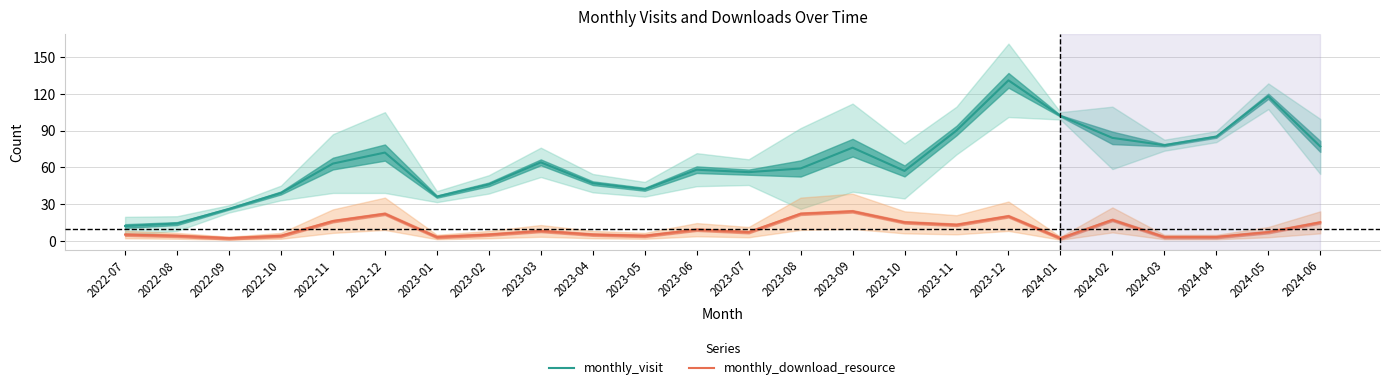

Which series has the largest total across all categories?

monthly_visit